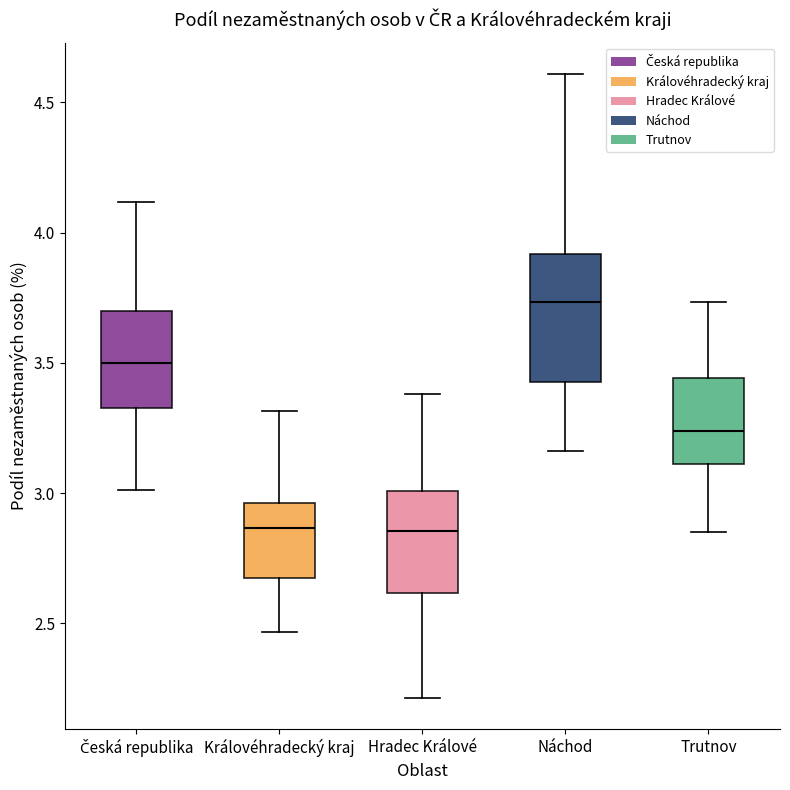

Comparing the boxes themselves (not the whiskers), which one is the tallest?

Náchod